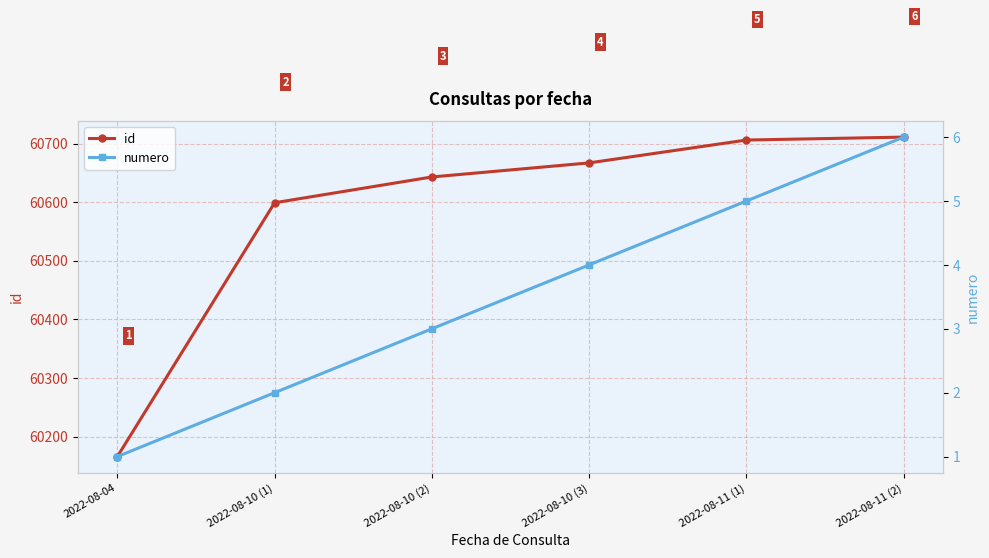

At which category is the sum across all series the highest?

2022-08-11 (2)